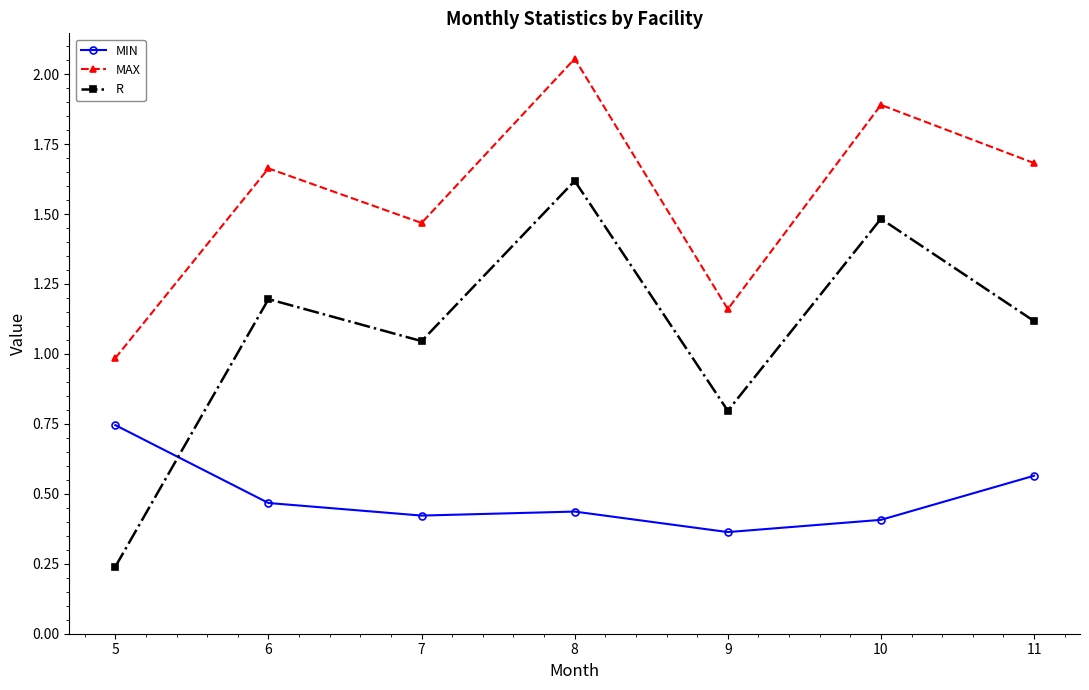

Which label corresponds to the smallest value in the chart?

5